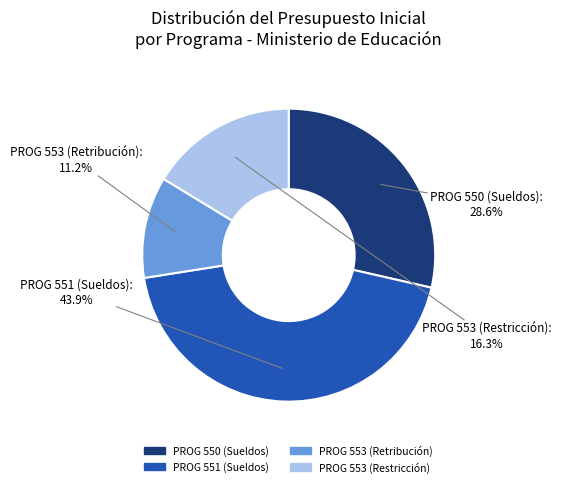

What percentage is NOT represented by PROG 553 (Restricción)?

83.7%